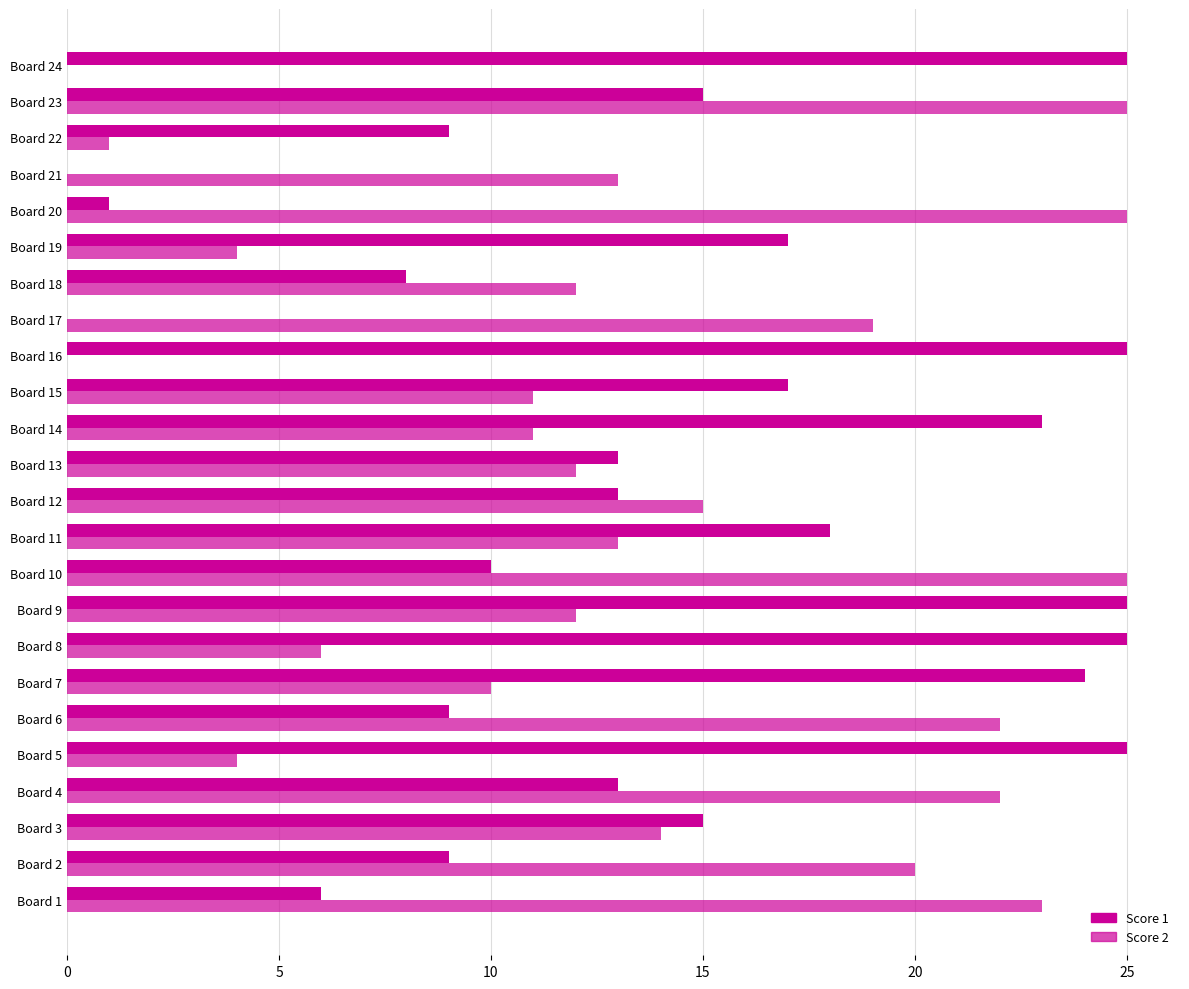

What is the value of the Score 2 bar at the 12th from the left?

15